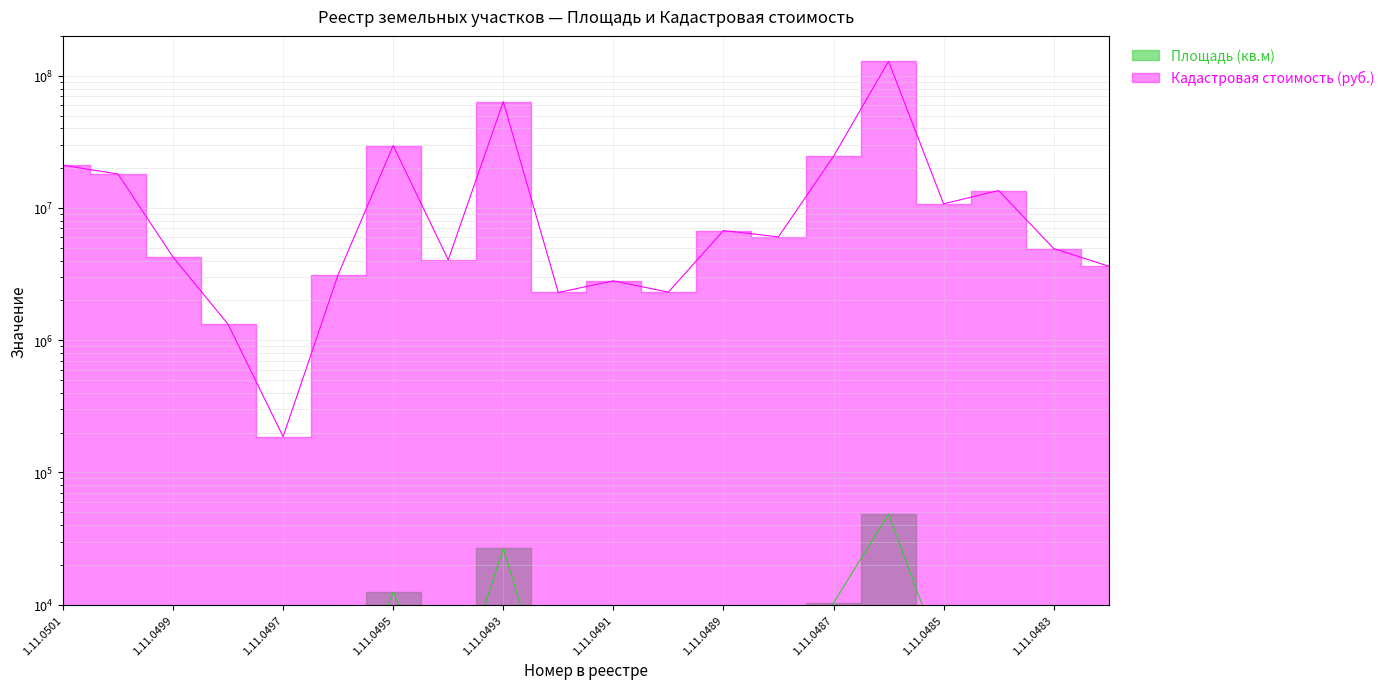

What is the sum of all Кадастровая стоимость (руб.) values?

351288435